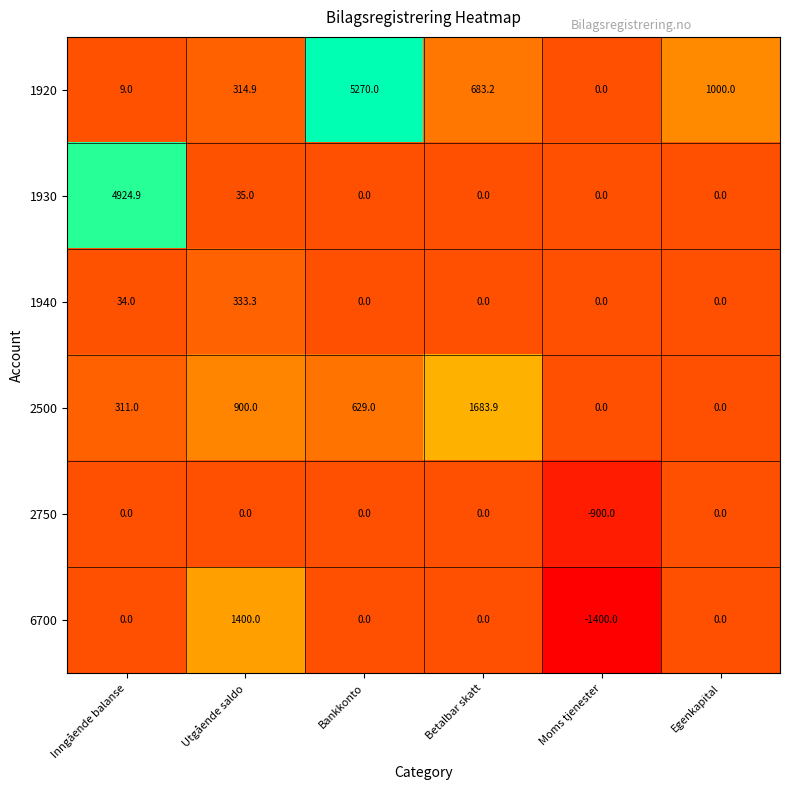

What is the total value across all series at Inngående balanse?

5278.9